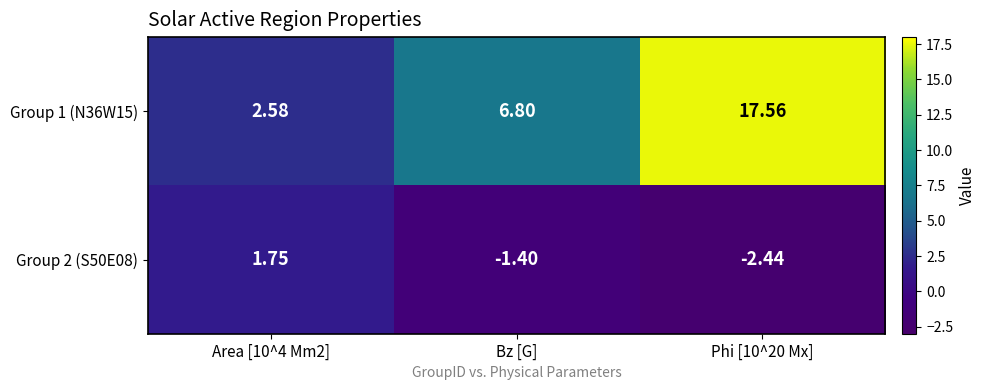

Where is Group 2 (S50E08) nearest to the value 0?

Bz [G]